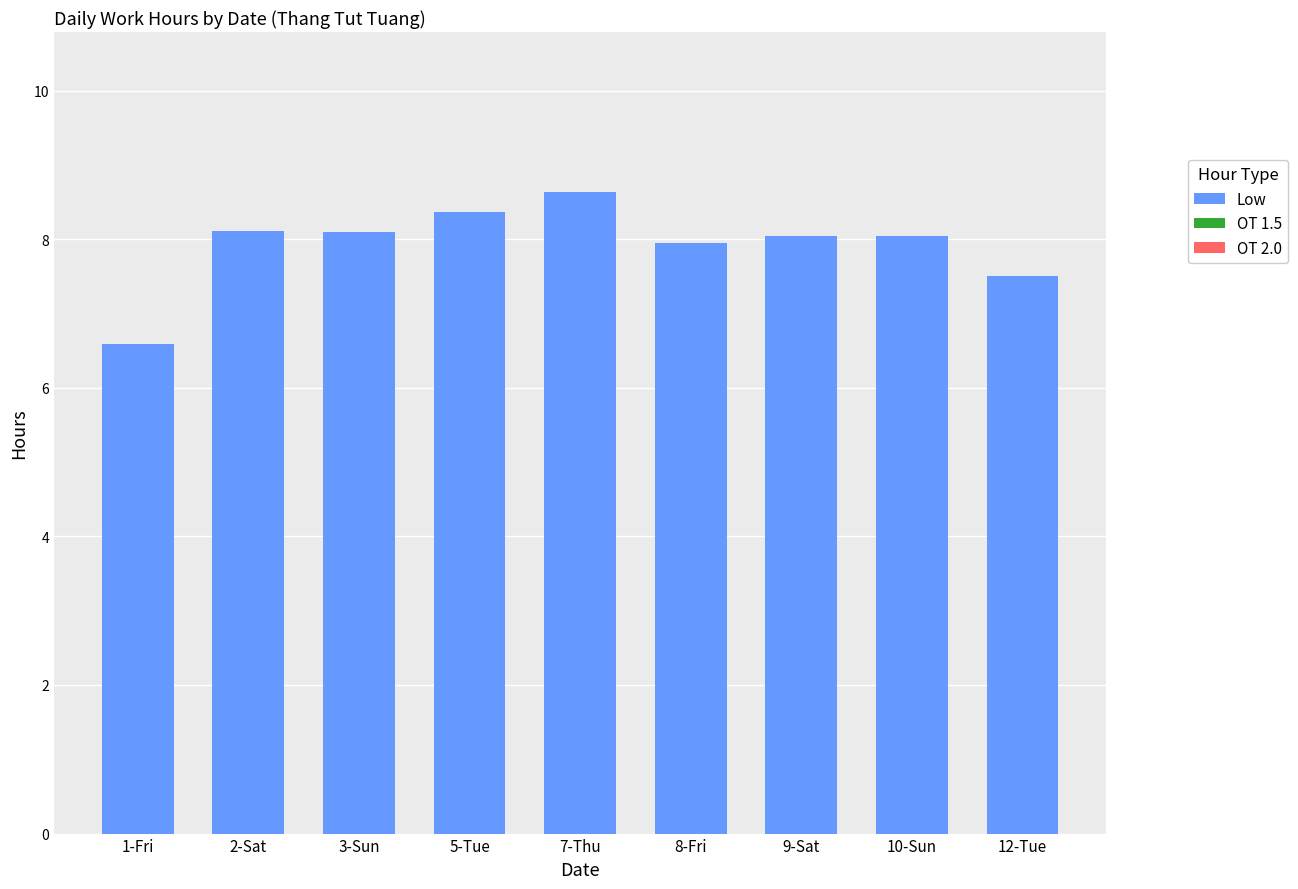

What is the average value?

7.9